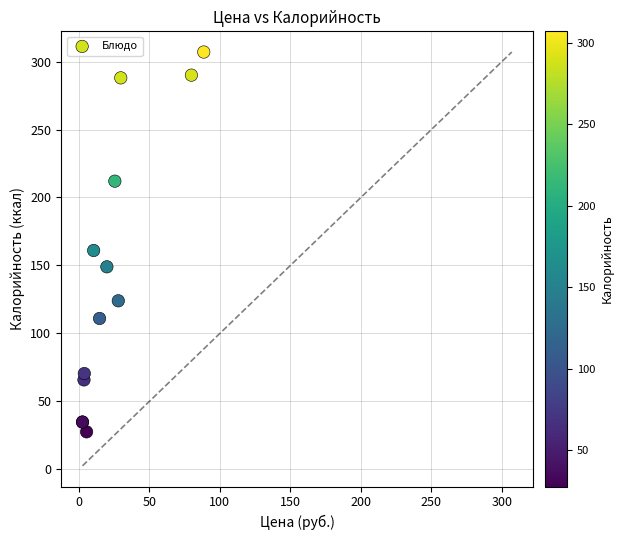

What Y value in the scatter plot is closest to 167?

161.0